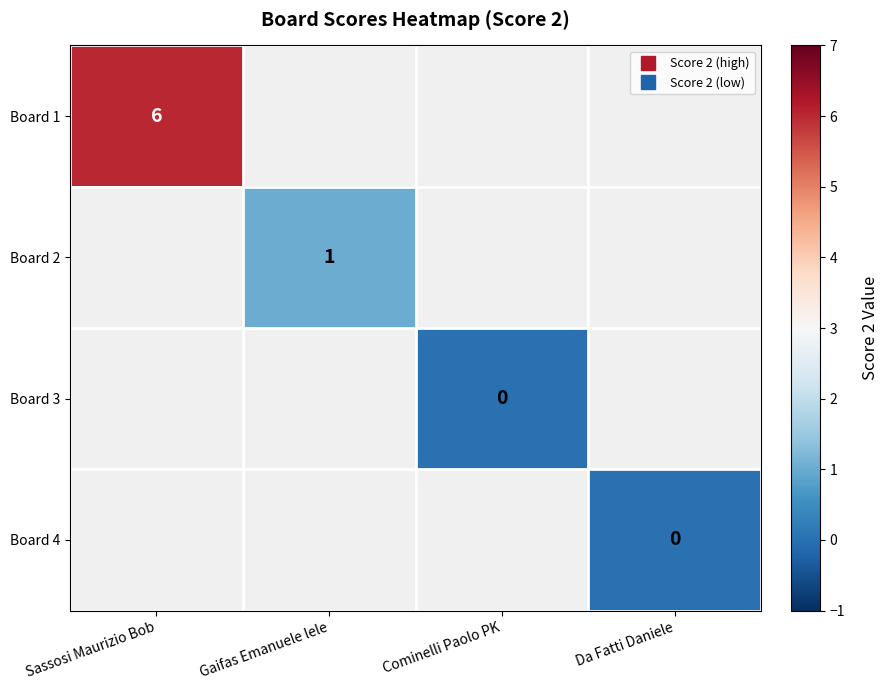

Is the value of Board 1 at Cominelli Paolo PK greater than the value of Board 3 at Gaifas Emanuele lele?

No